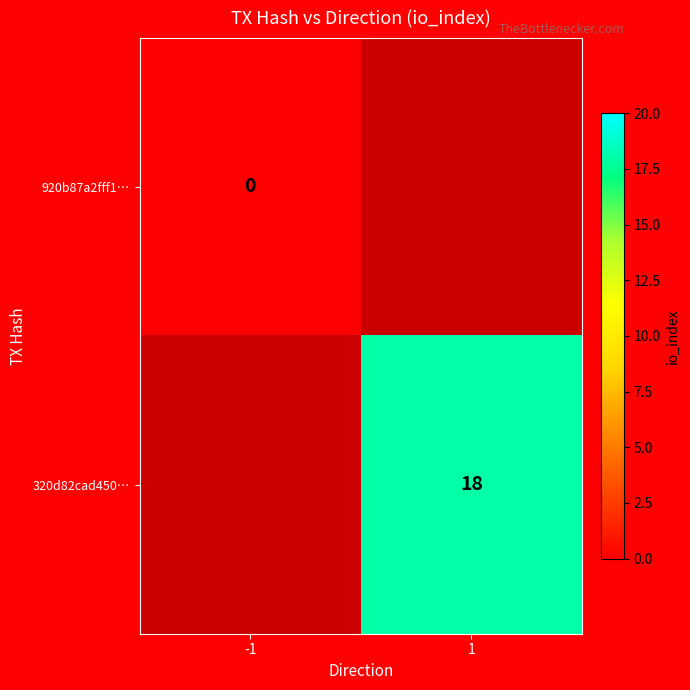

How many categories are shown in the chart?

2